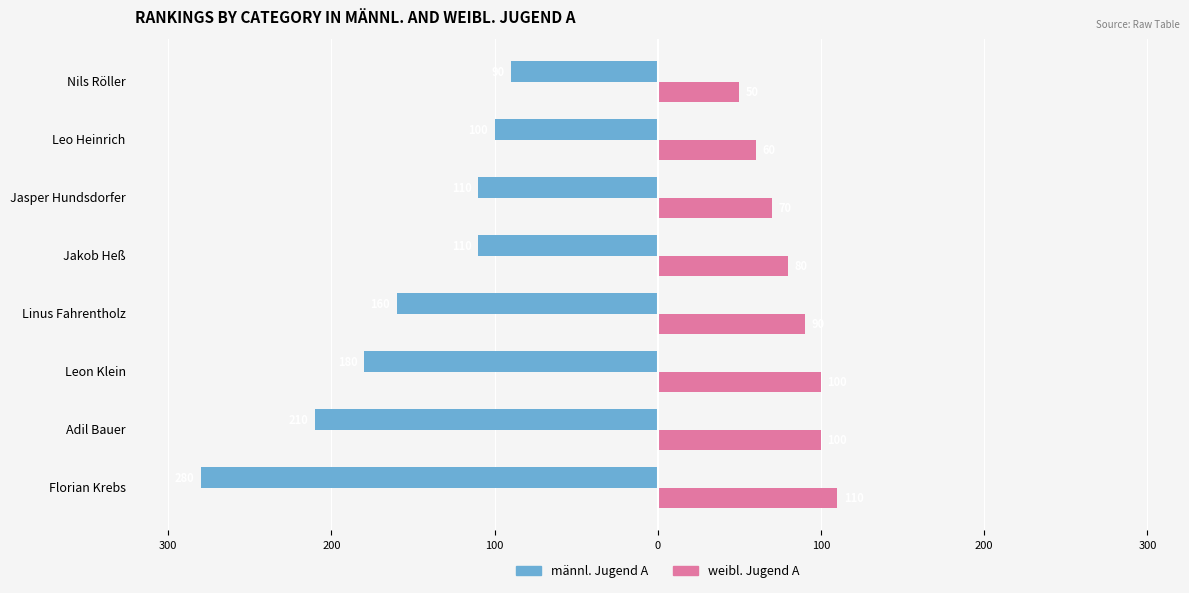

What are all the series names shown in the legend?

männl. Jugend A, weibl. Jugend A